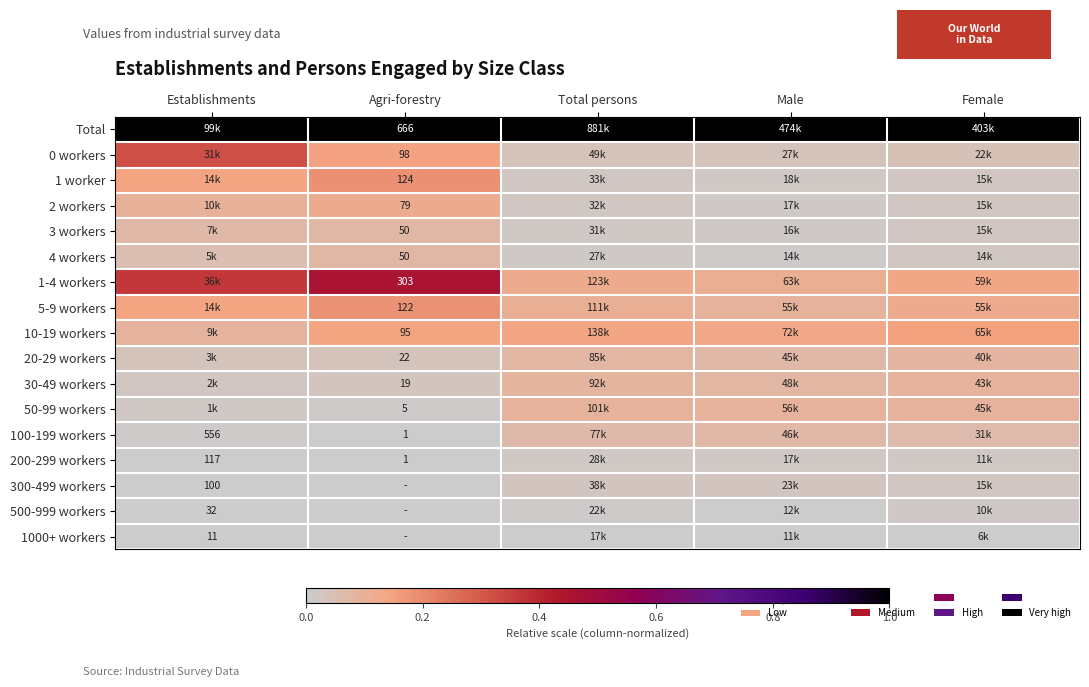

Rank the series at Establishments from highest to lowest value.

Total, 1-4 workers, 0 workers, 1 worker, 5-9 workers, 2 workers, 10-19 workers, 3 workers, 4 workers, 20-29 workers, 30-49 workers, 50-99 workers, 100-199 workers, 200-299 workers, 300-499 workers, 500-999 workers, 1000+ workers